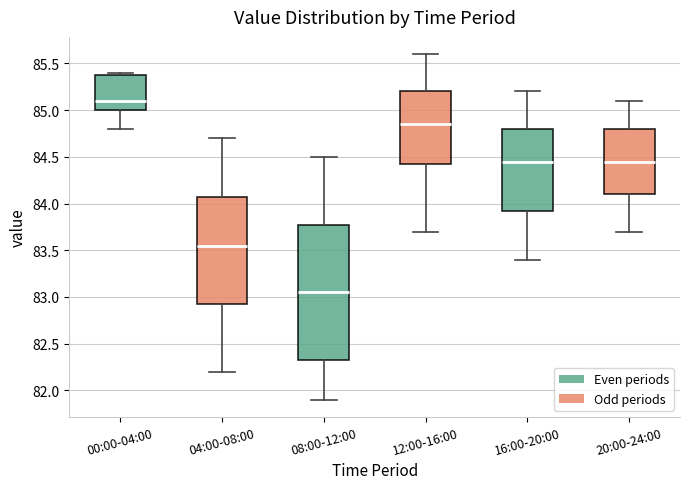

Comparing the boxes themselves (not the whiskers), which one is the tallest?

08:00-12:00